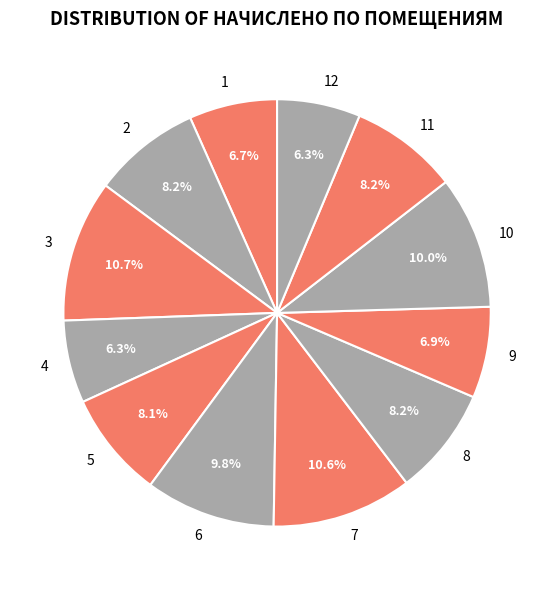

Do 11 and 2 together represent more than half of the pie?

No